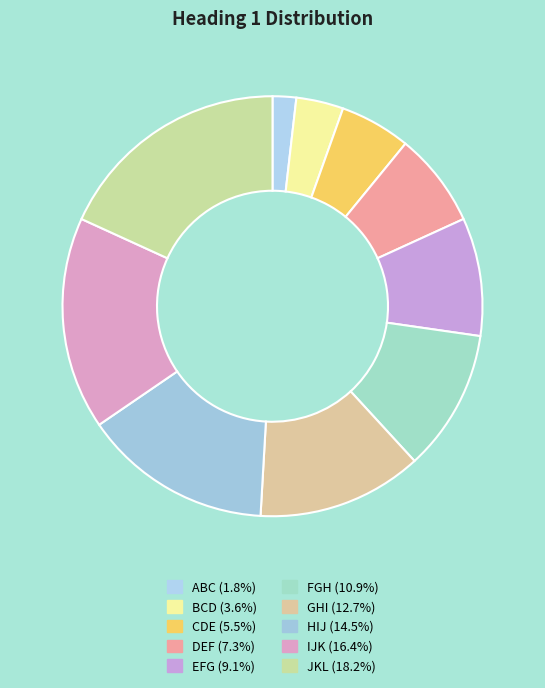

Is it true that GHI is 1% of the pie?

False